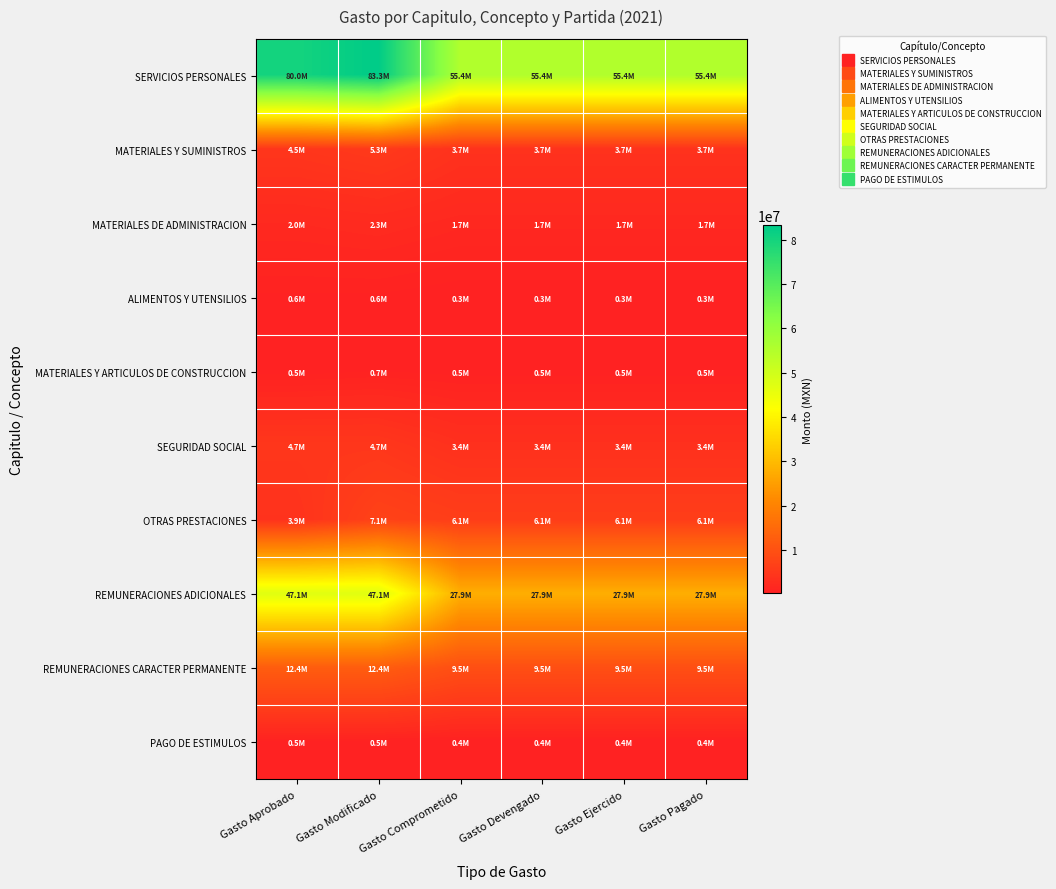

What is the greatest value displayed?

83250140.3